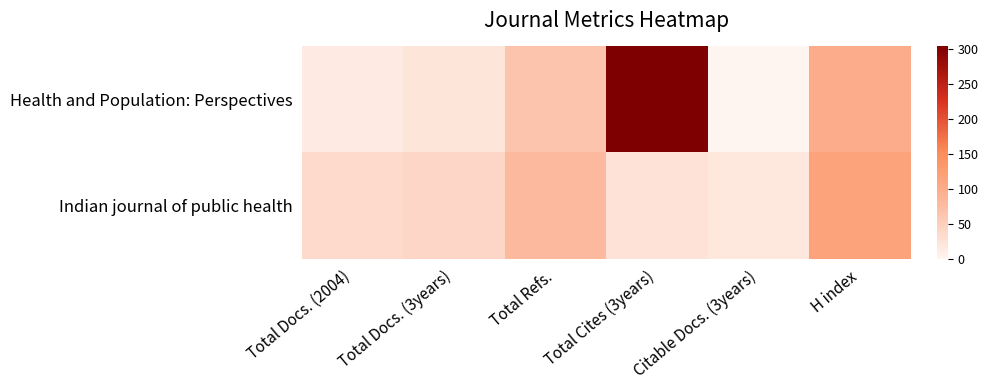

Count the number of data series in this chart.

2